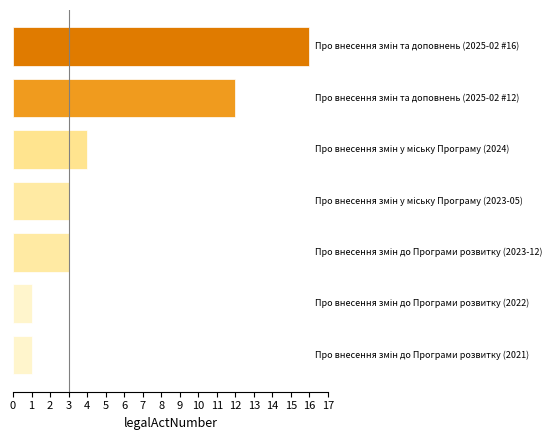

What is the average value?

6